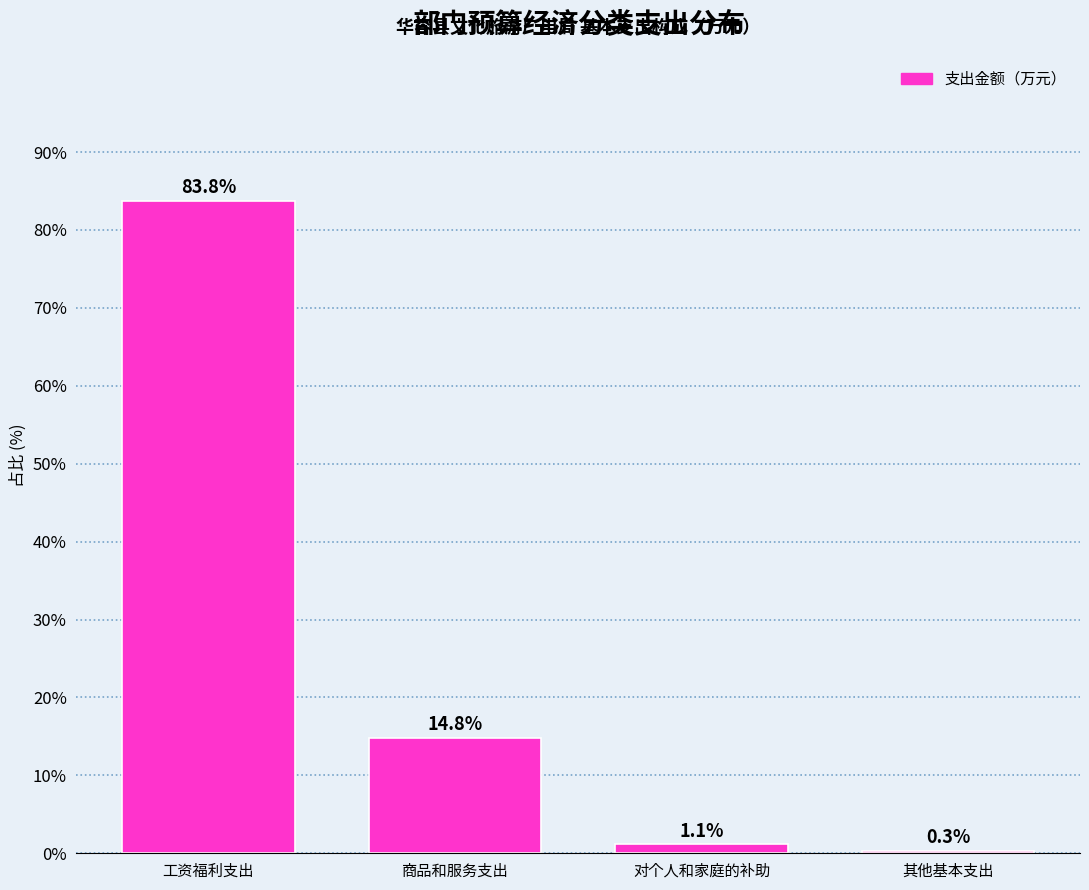

Reading right to left, transcribe all the data shown in this chart.

0.3	1.1	14.8	83.8